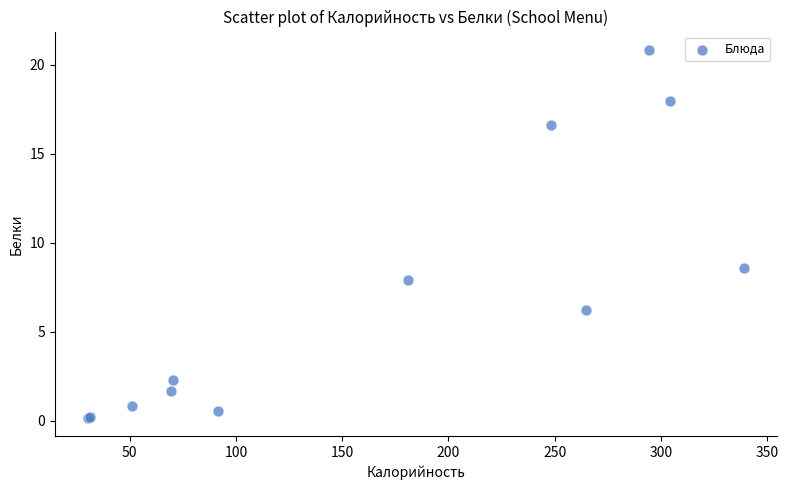

What Y value in the scatter plot is closest to 10?

8.6